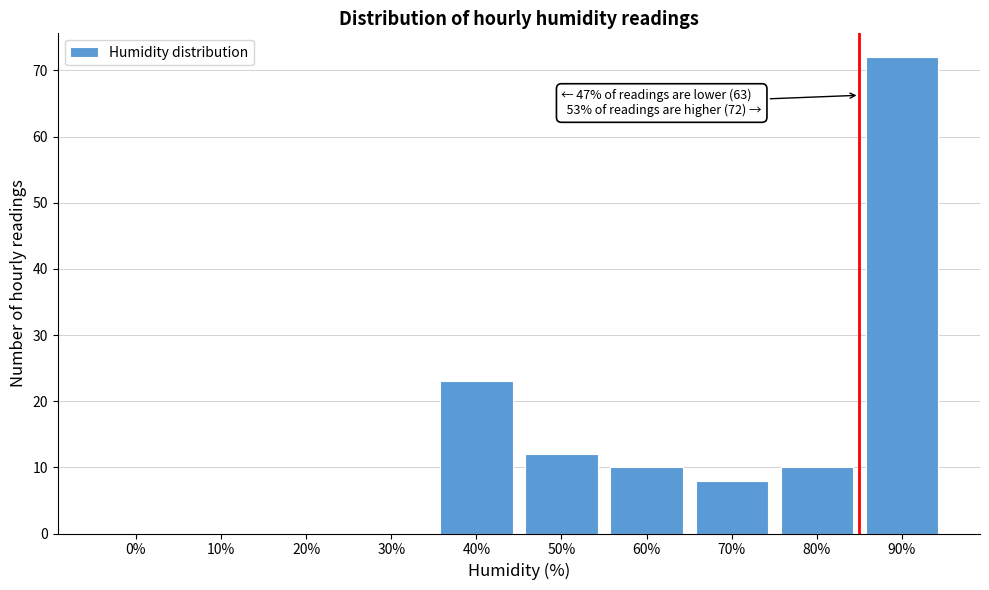

Reading left to right, transcribe all the data shown in this chart.

0%=0	10%=0	20%=0	30%=0	40%=23	50%=12	60%=10	70%=8	80%=10	90%=72